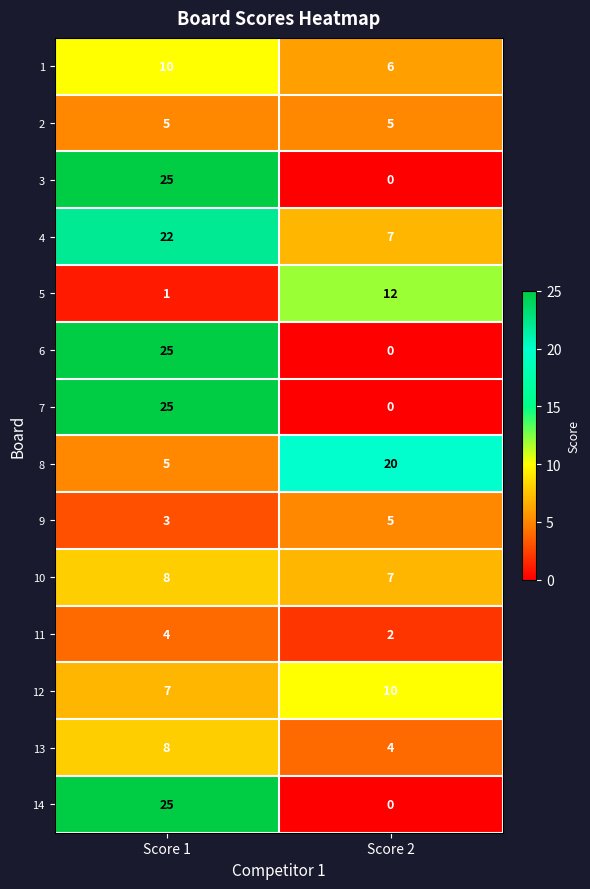

Which category has the highest value in the 3 series?

Score 1